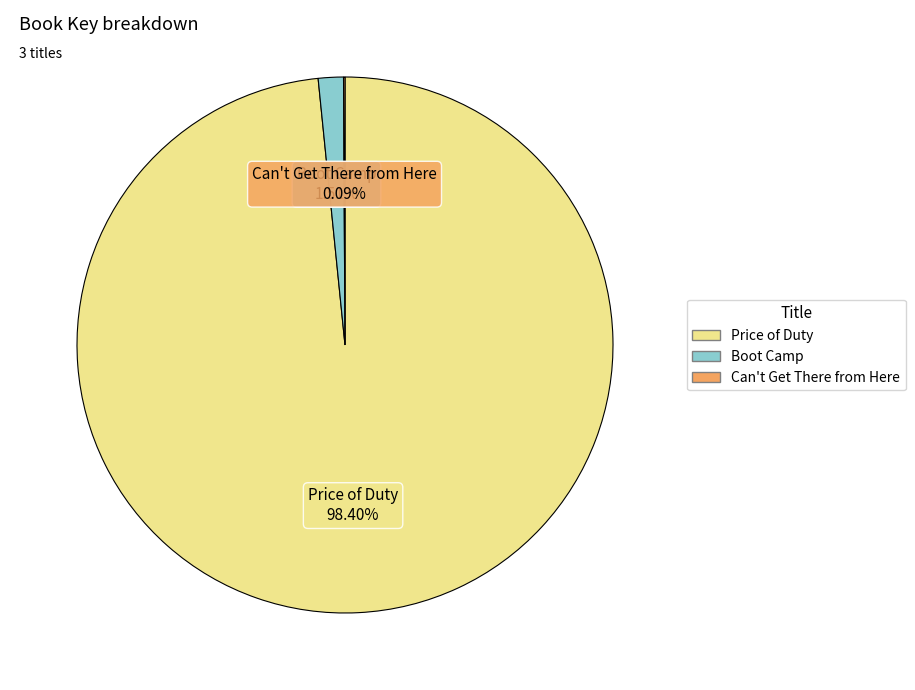

The Price of Duty slice represents 98% of the pie. True or false?

True